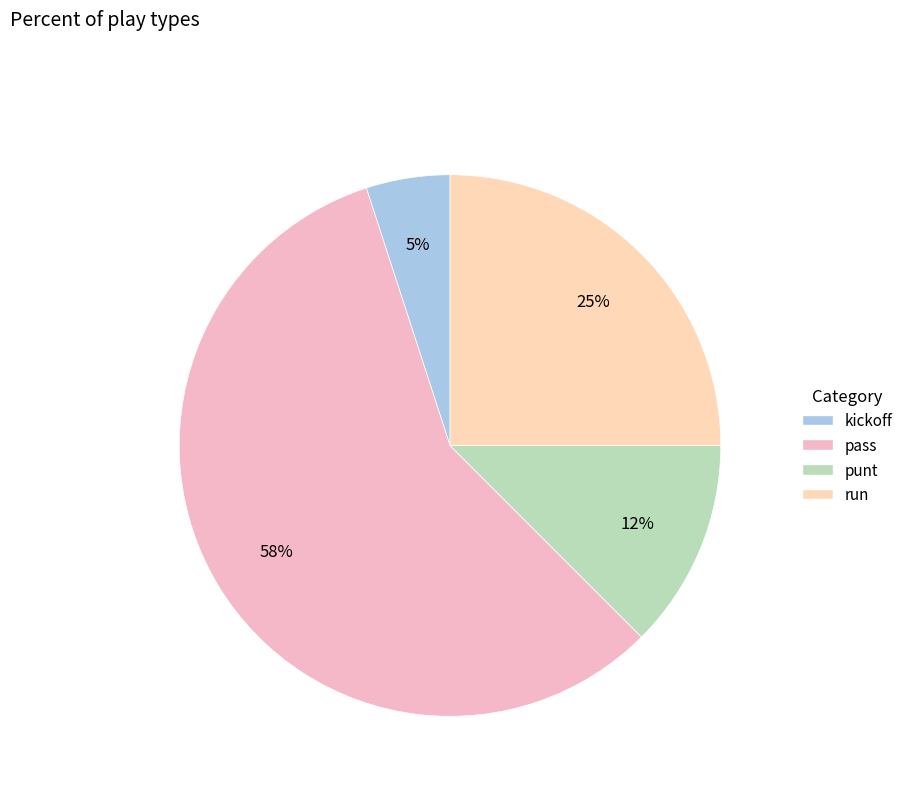

How many segments does this pie chart have?

4